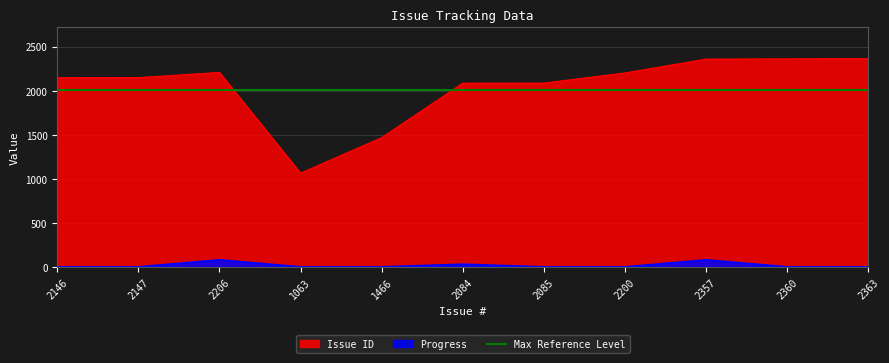

What are all the series names shown in the legend?

Issue ID, Progress, Max Reference Level